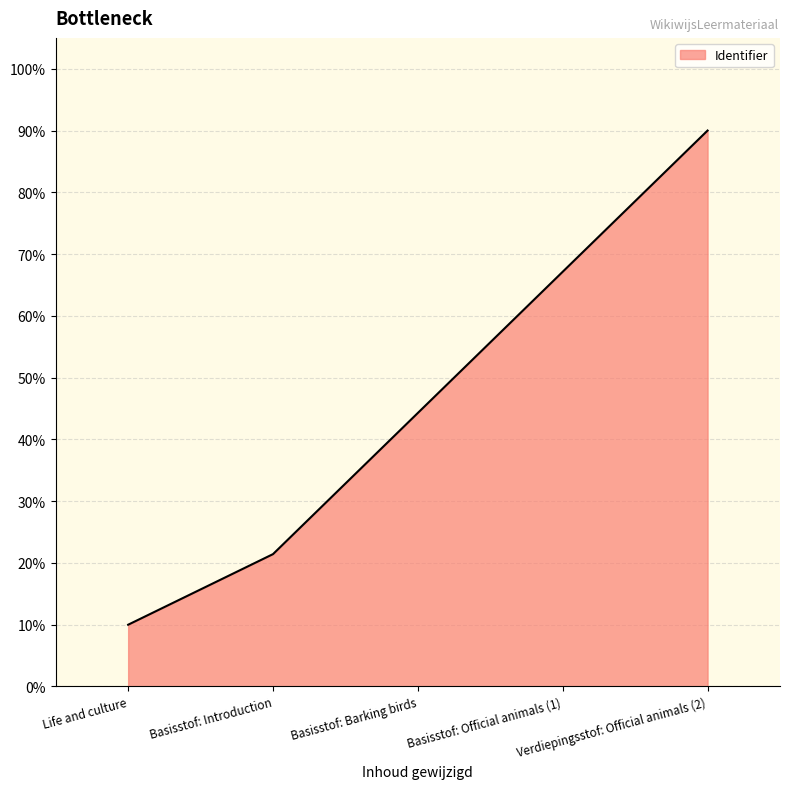

Reading left to right, what are all the values shown in this chart?

Life and culture=10.0	Basisstof: Introduction=21.4	Basisstof: Barking birds=44.3	Basisstof: Official animals (1)=67.1	Verdiepingsstof: Official animals (2)=90.0